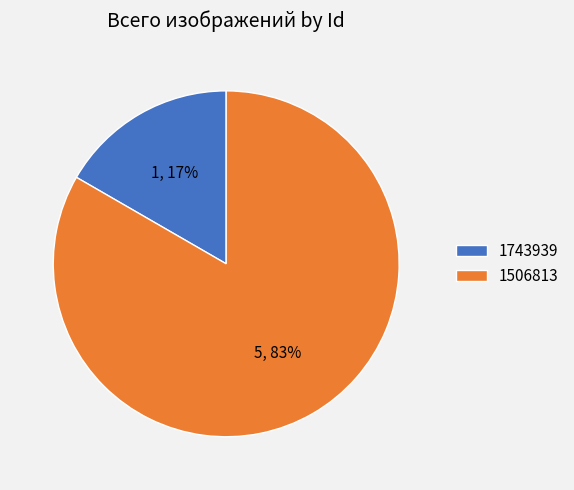

Approximately how many times larger is the value at 1743939 compared to 1506813?

0.2